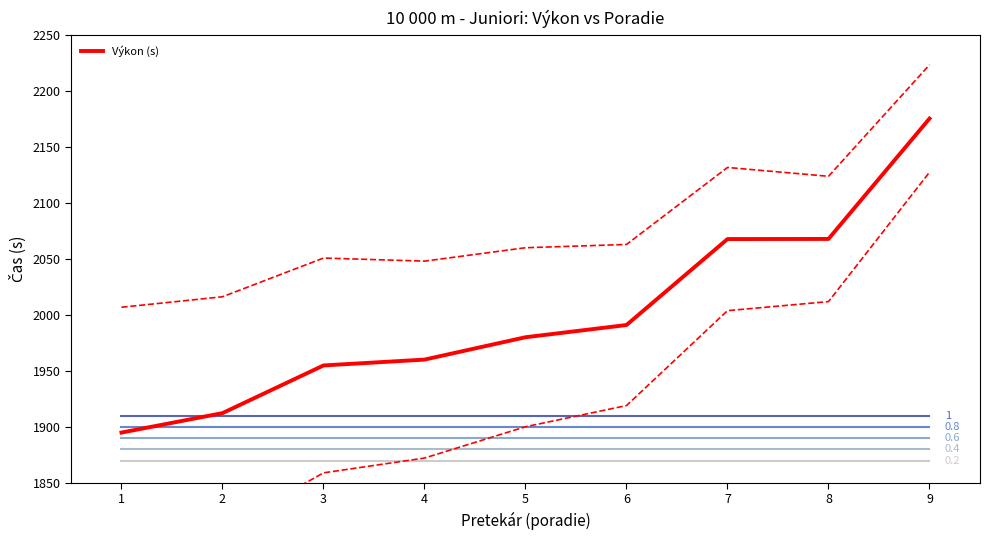

List the labels in order of value, largest first.

9, 8, 7, 6, 5, 4, 3, 2, 1